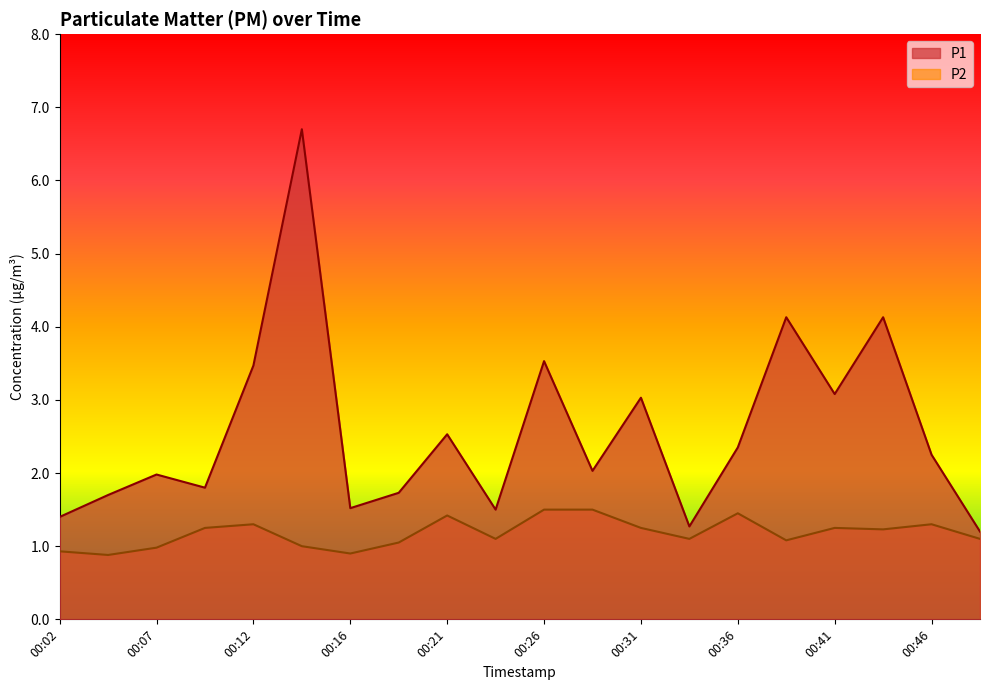

At which category is the sum across all series the highest?

00:14